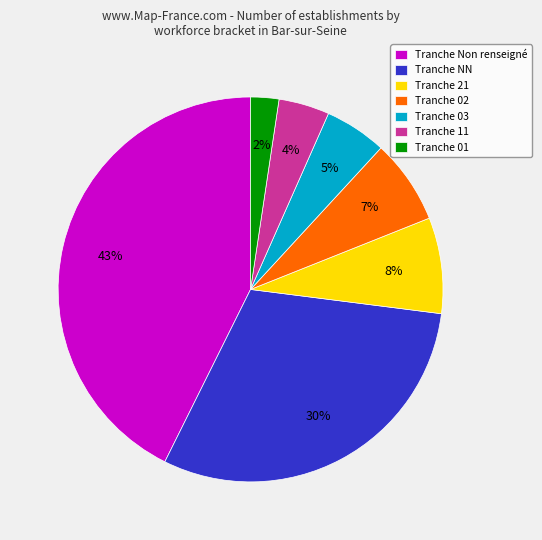

Which category has the smallest portion of the pie?

Tranche 01